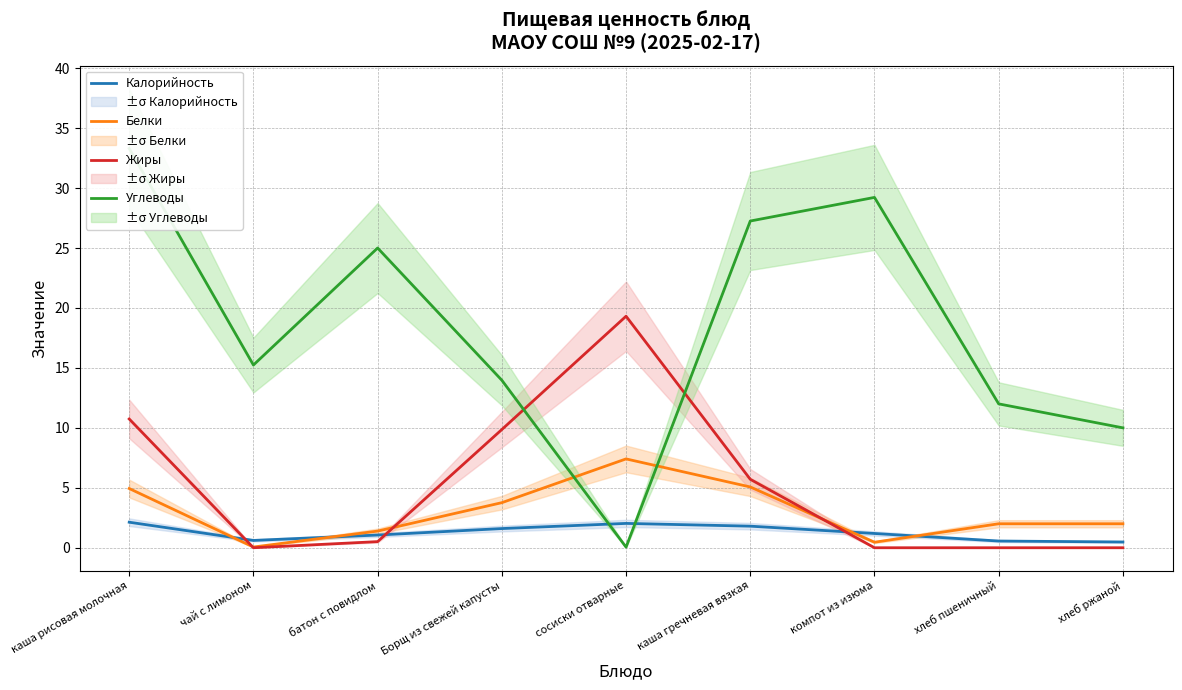

What is the spread (max minus min) of values at сосиски отварные?

19.3